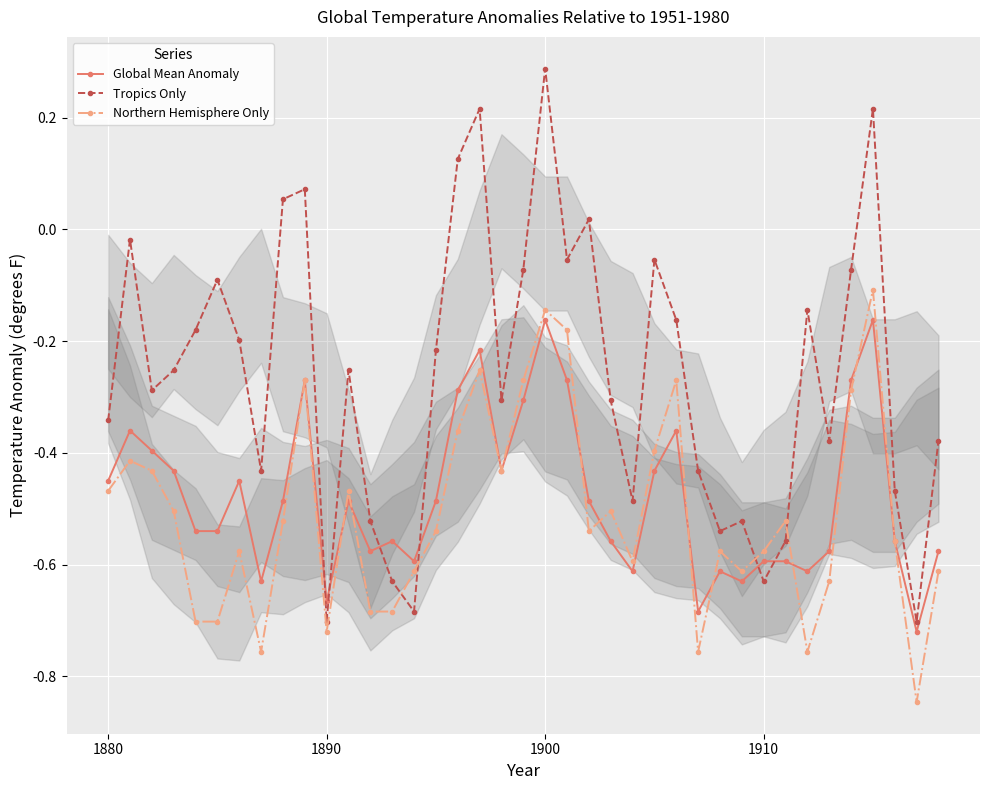

At which label does Tropics Only reach its peak?

1900